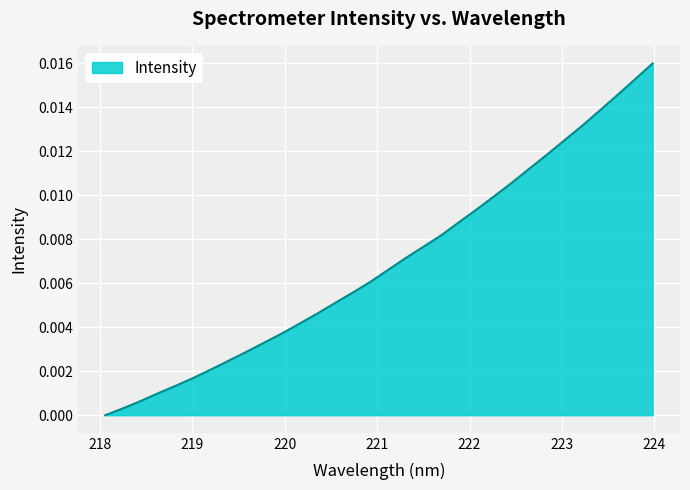

Which label corresponds to the smallest value in the chart?

218.0596